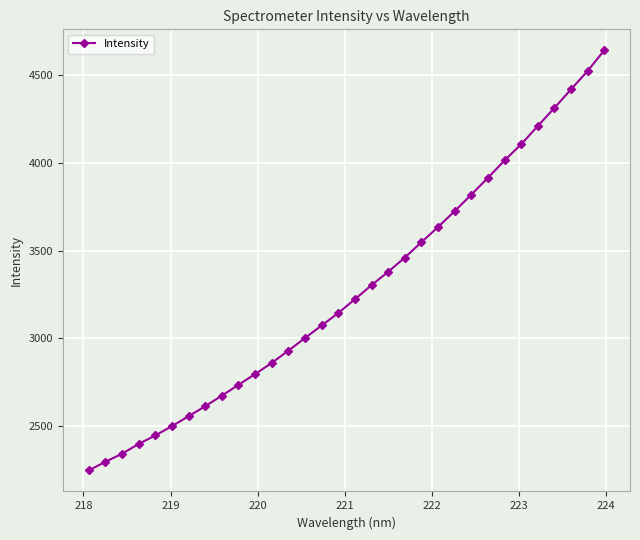

What is the value of the 7th point from the left?

2553.6